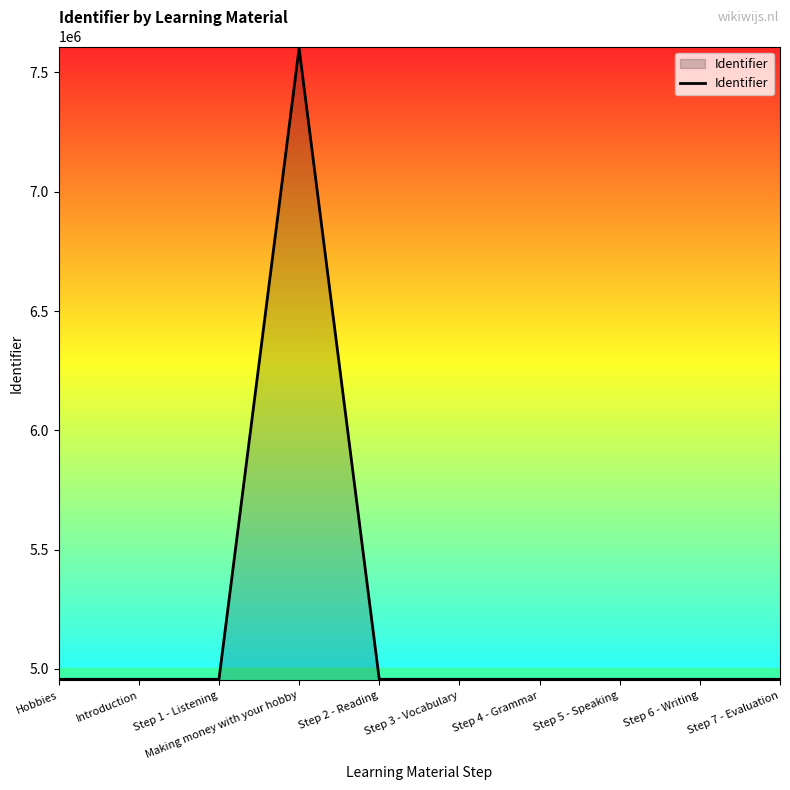

What is the ratio of the value at Step 4 - Grammar to the value at Making money with your hobby?

0.7